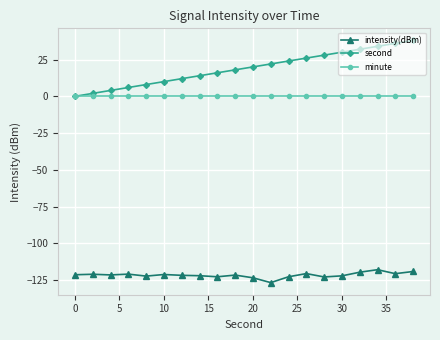

Which series has the largest range (max minus min)?

second